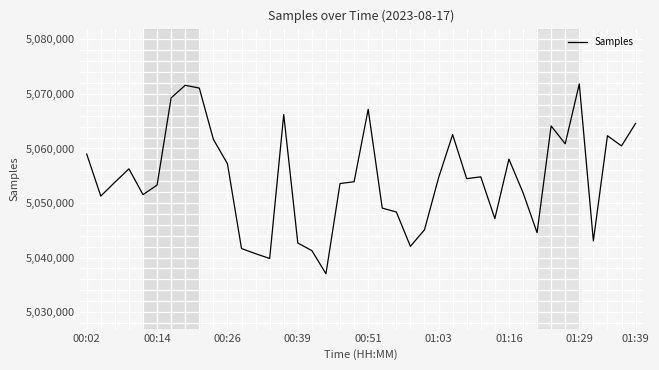

What is the maximum value shown in the chart?

5071835